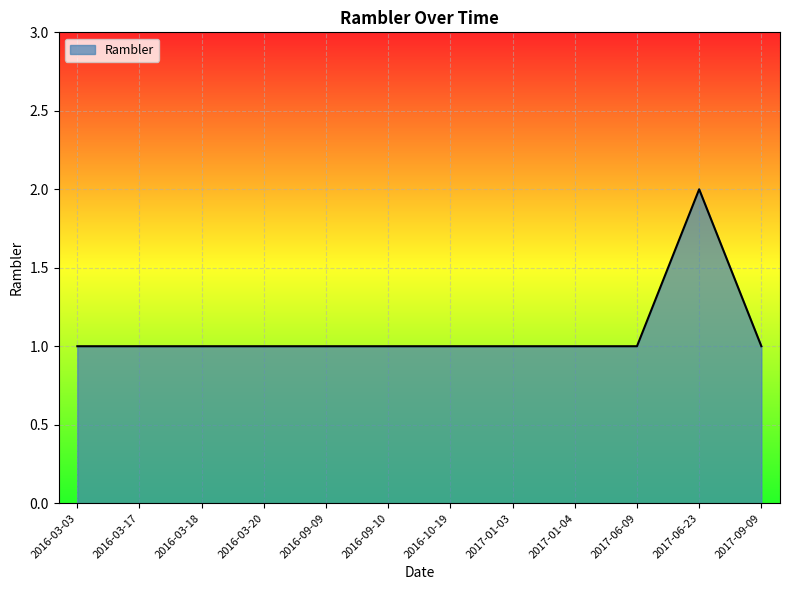

The value at 2017-06-09 is 1. True or false?

True